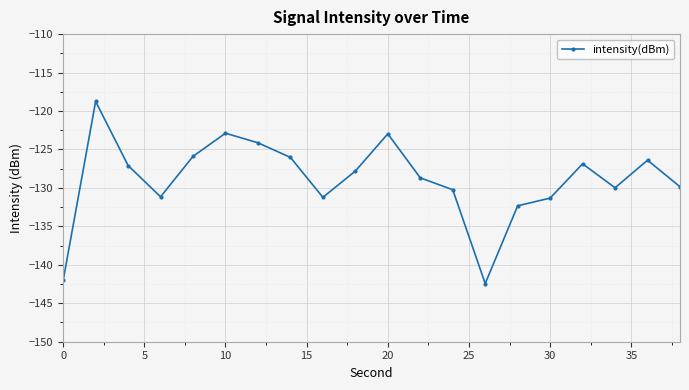

What is the sum of all values?

-2578.1